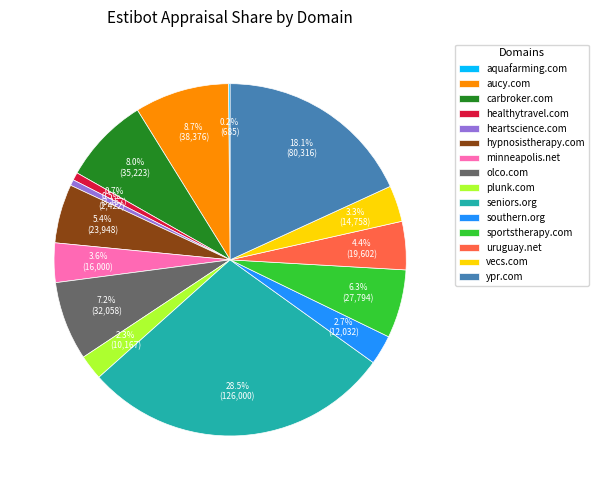

To the nearest percent, what percentage of the pie is healthytravel.com?

1%